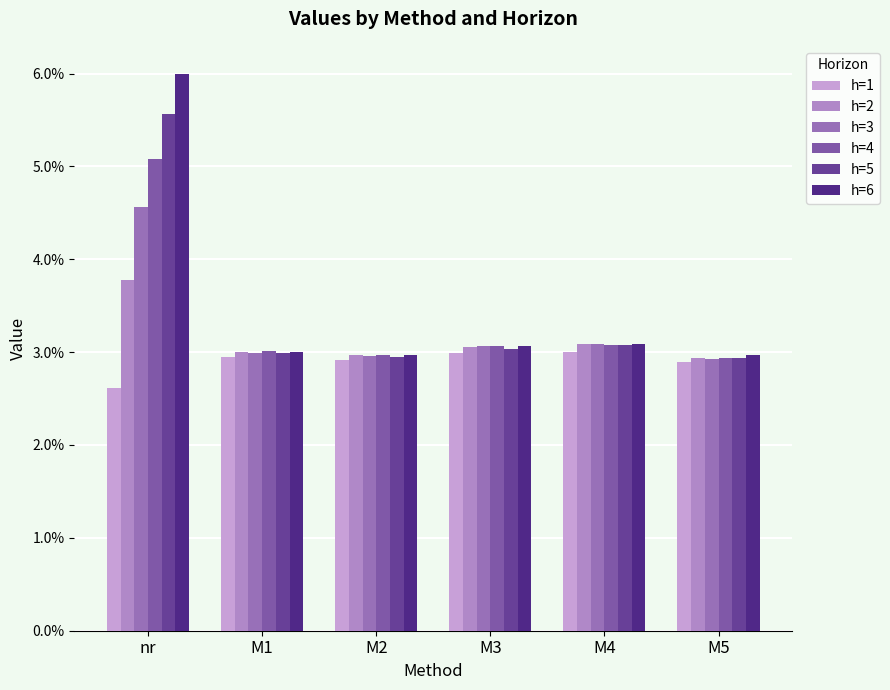

Which series has the largest range (max minus min)?

h=6